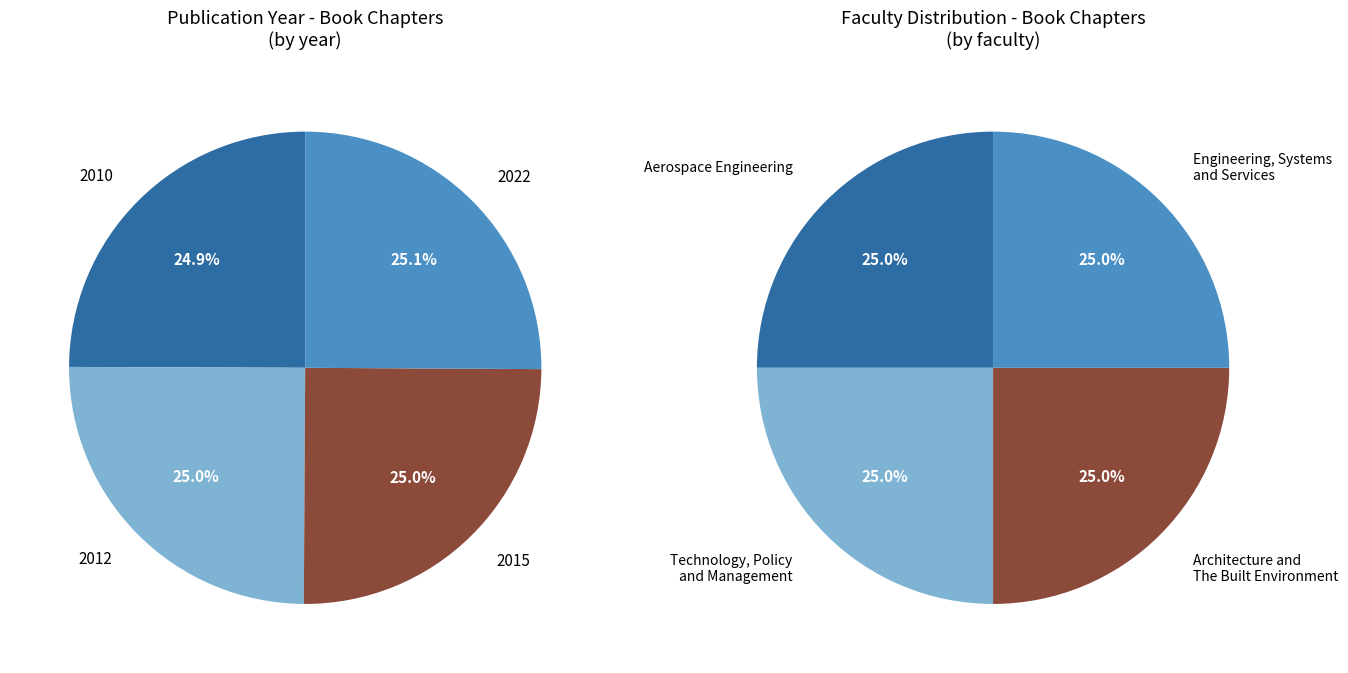

What is the ratio of the value at 2010 to the value at 2015?

1.0